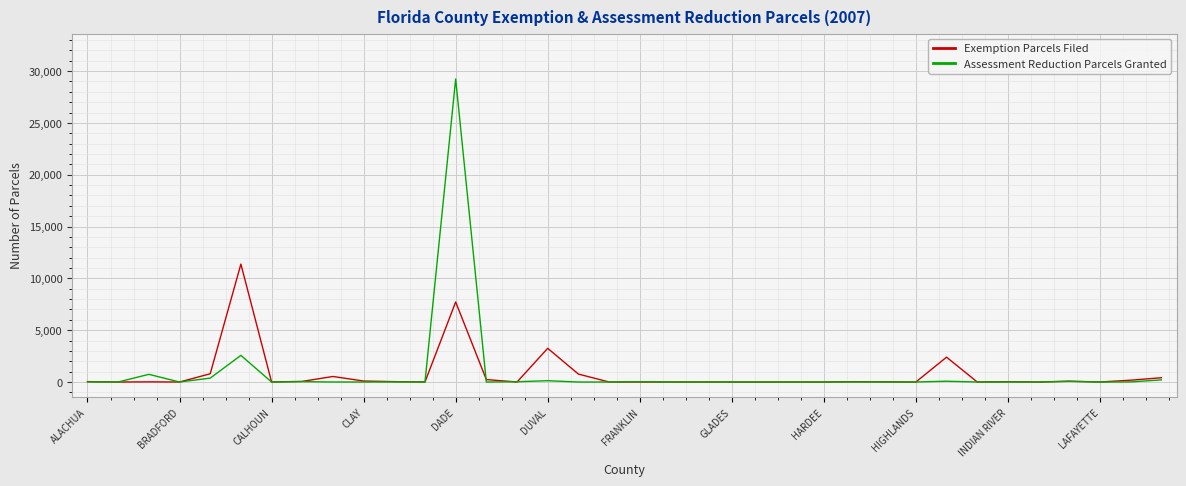

Rank the series by their maximum value, from highest to lowest.

Assessment Reduction Parcels Granted, Exemption Parcels Filed